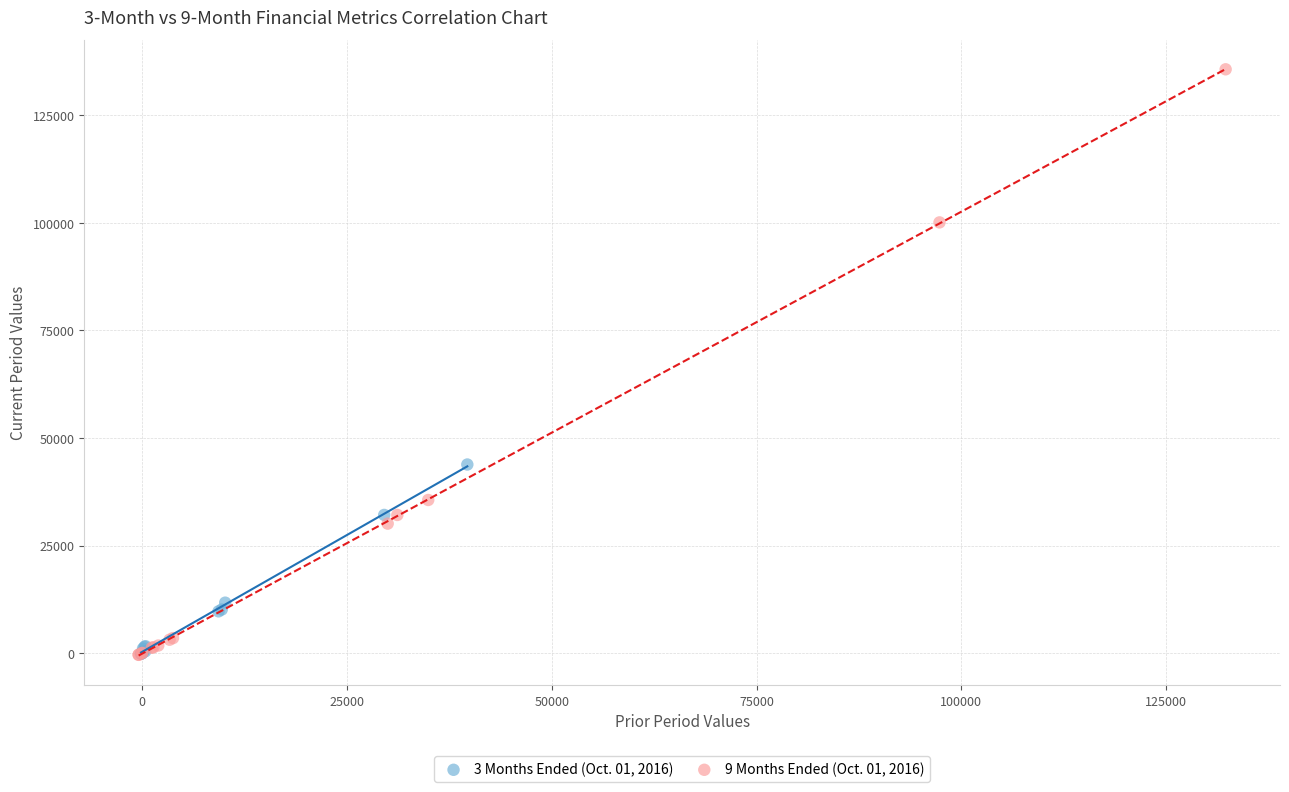

Which series has the widest spread of Y values?

9 Months Ended (Oct. 01, 2016)